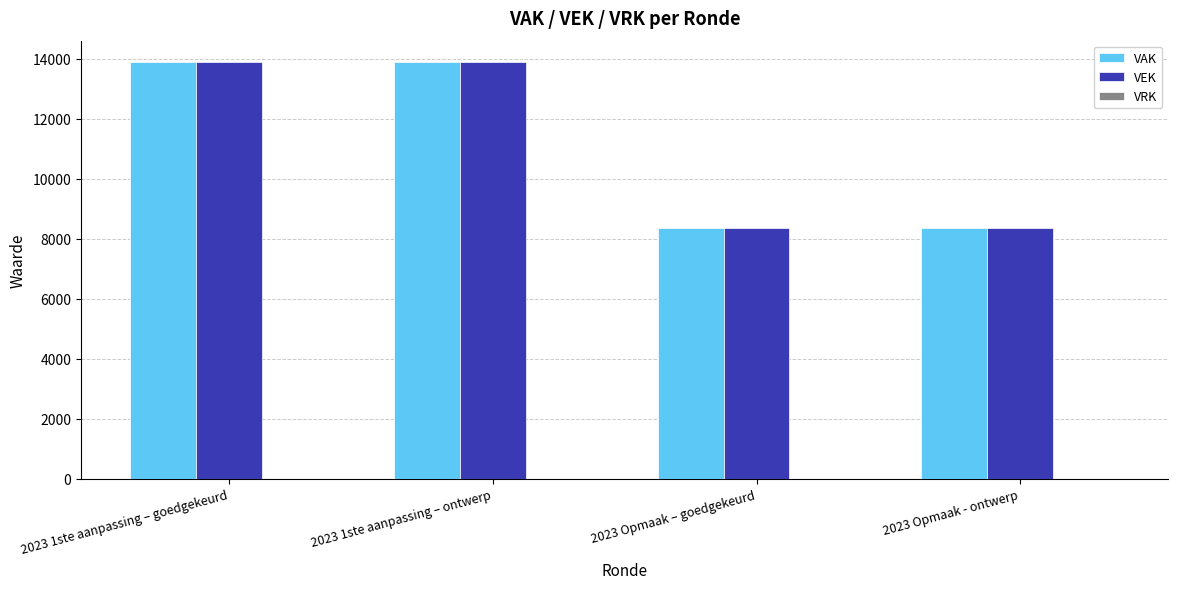

What position from the right is 2023 1ste aanpassing – goedgekeurd?

4